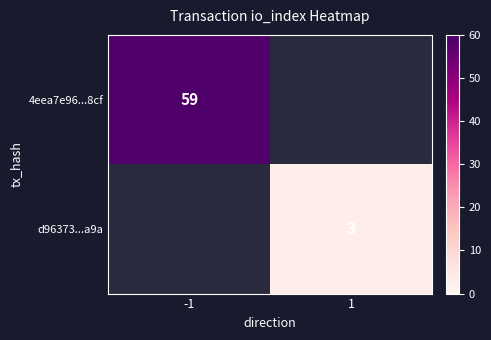

Which series has the widest spread of values?

4eea7e96...8cf